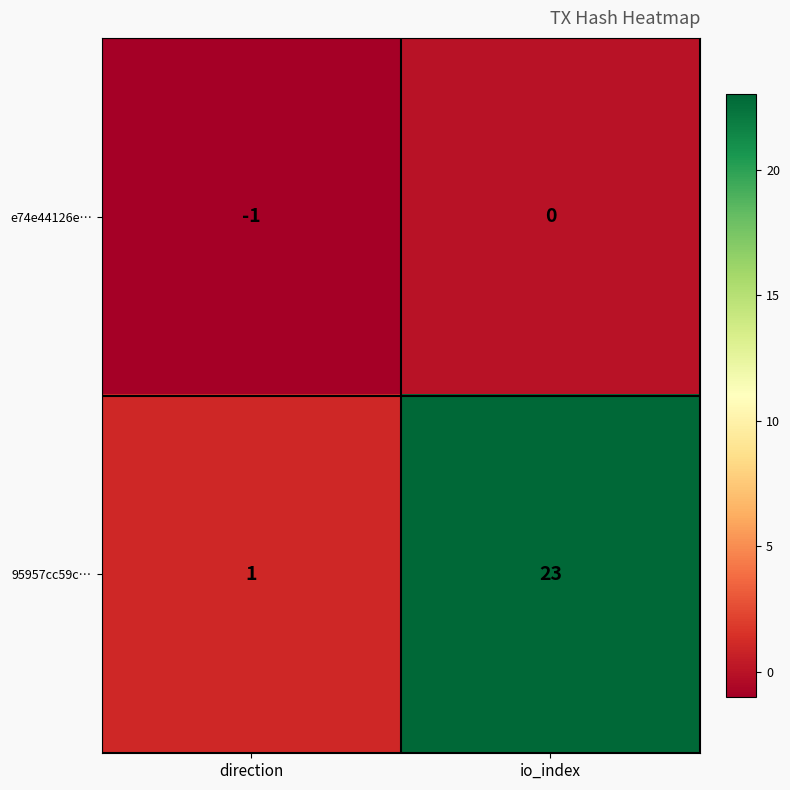

List the labels in order of e74e44126e… value, smallest first.

direction, io_index